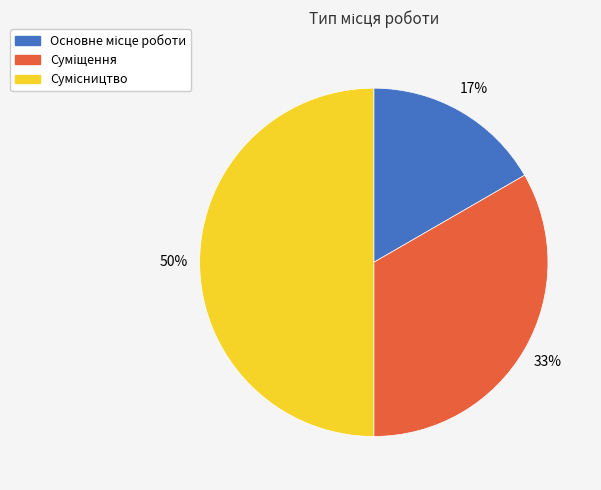

To the nearest percent, what is the average slice percentage?

33%